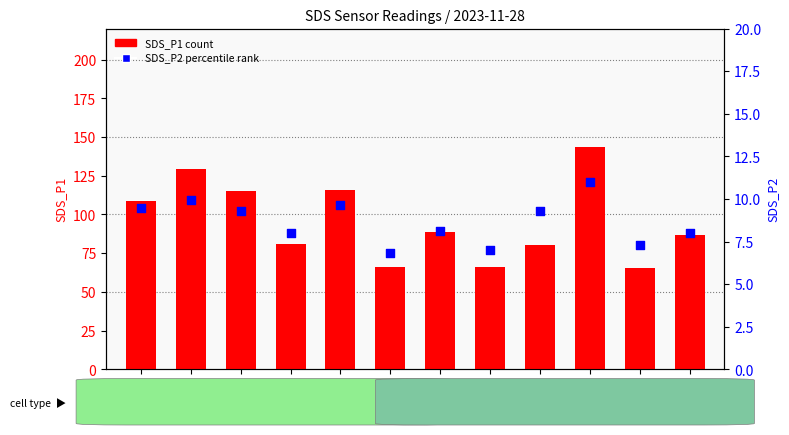

Which series has the largest total across all categories?

SDS_P1